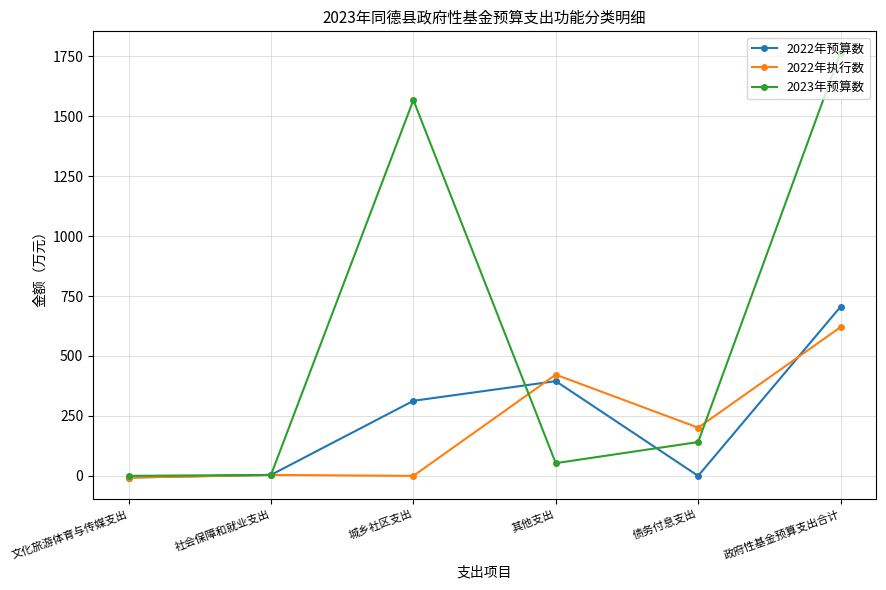

Is the value of 2022年执行数 at 政府性基金预算支出合计 greater than the value of 2022年预算数 at 债务付息支出?

Yes